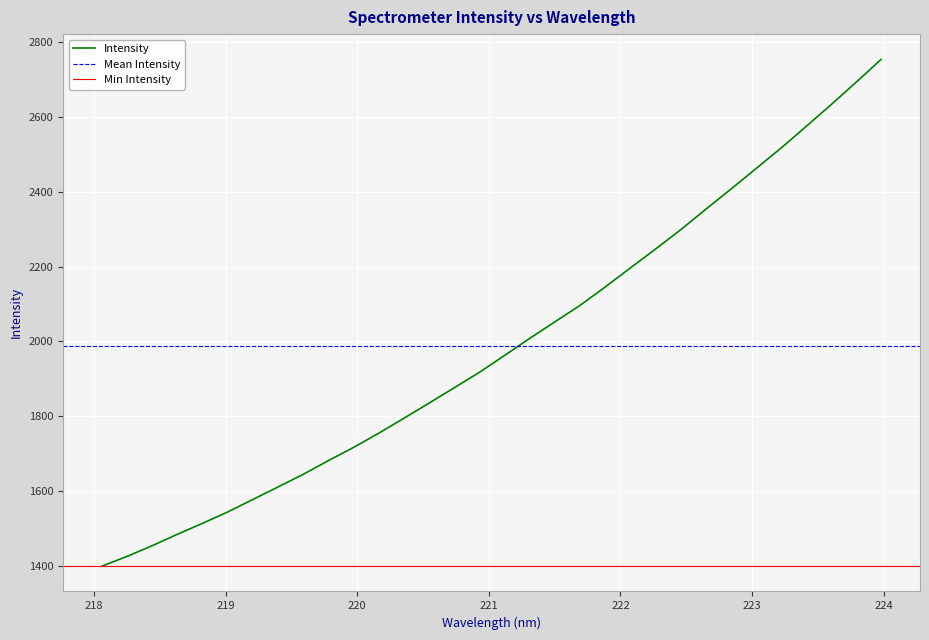

List the labels in order of value, smallest first.

218.0596, 218.2508, 218.442, 218.6332, 218.8244, 219.0156, 219.2067, 219.3979, 219.589, 219.7801, 219.9712, 220.1623, 220.3533, 220.5444, 220.7354, 220.9264, 221.1174, 221.3083, 221.4993, 221.6902, 221.8812, 222.0721, 222.263, 222.4538, 222.6447, 222.8355, 223.0264, 223.2172, 223.408, 223.5987, 223.7895, 223.9802